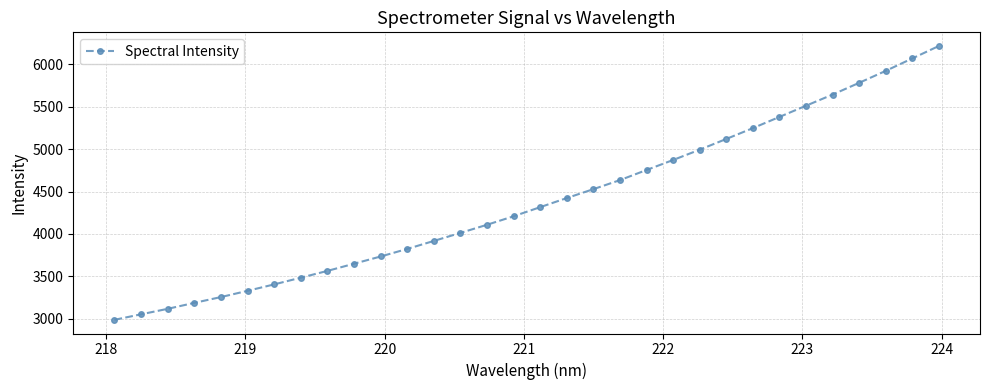

What is the greatest value displayed?

6212.7